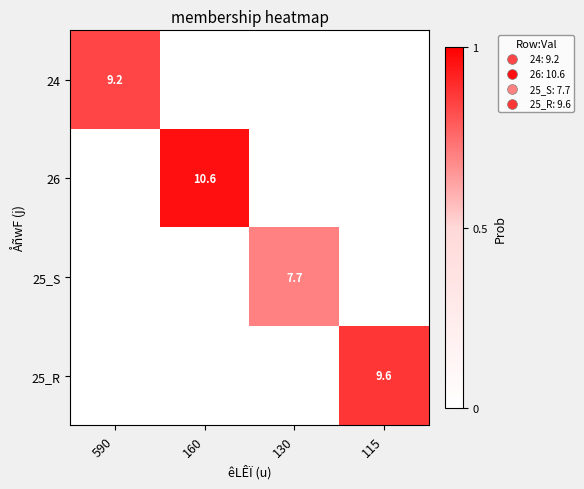

The value of 25_R at 160 is 0.0. True or false?

True